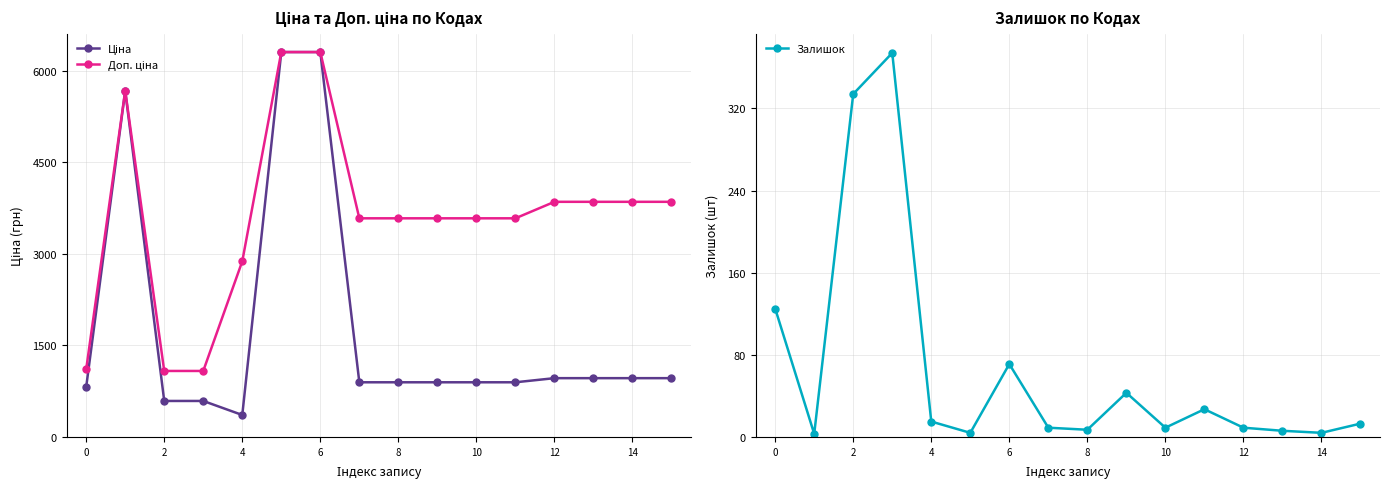

True or false: Залишок has more than 2 interior local peaks.

True